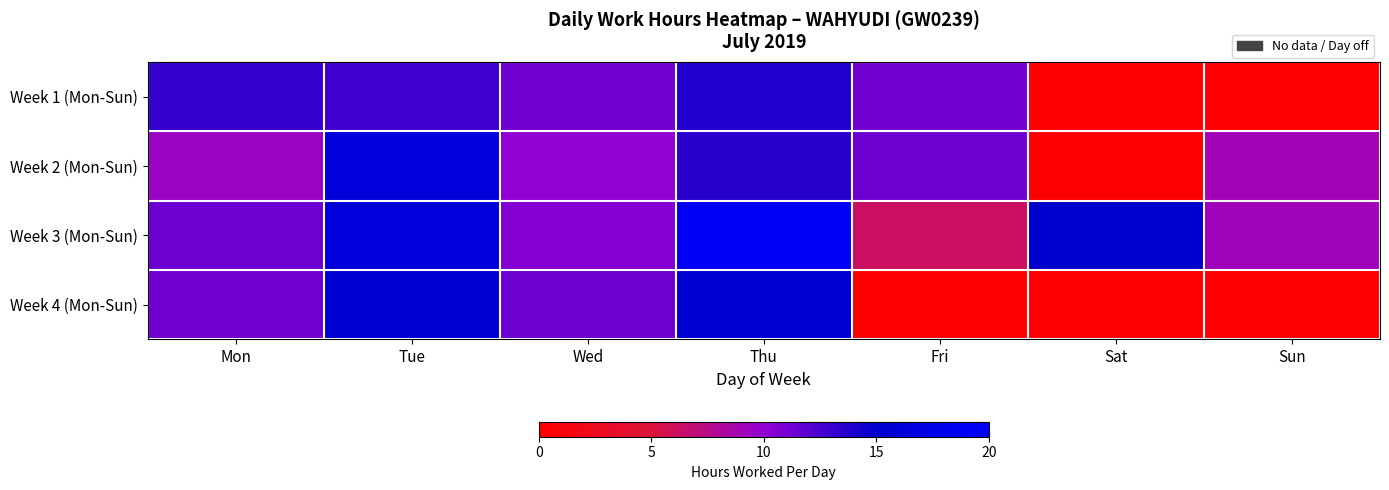

At which category is the sum across all series the highest?

Thu